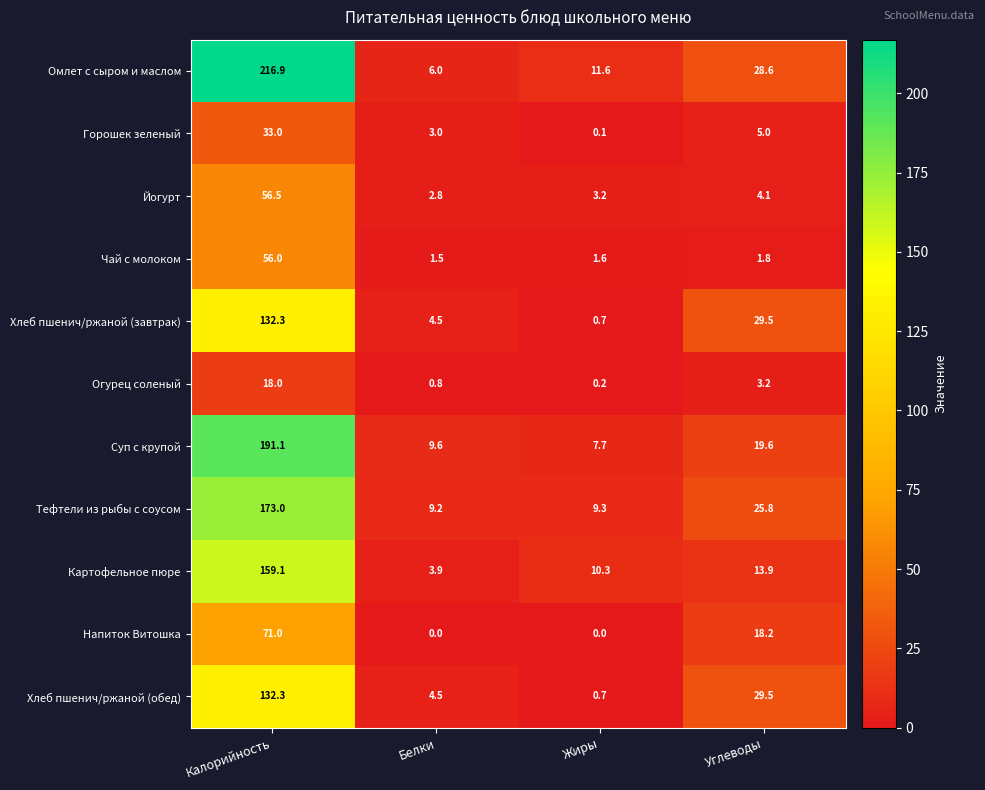

Between Калорийность and Жиры, which series saw the biggest shift?

Омлет с сыром и маслом